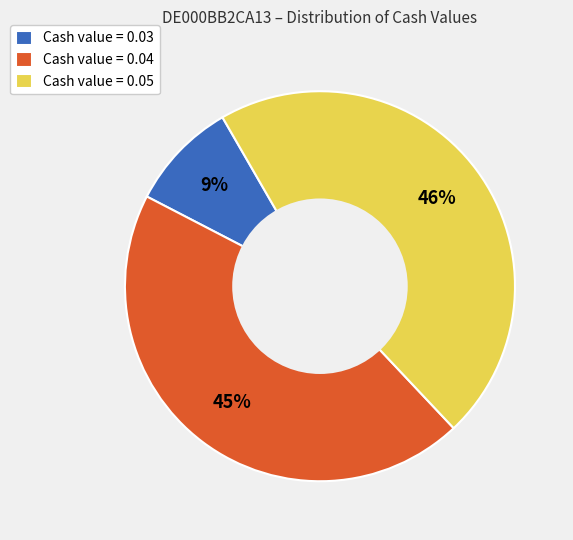

Which slice is the smallest?

Cash value = 0.03